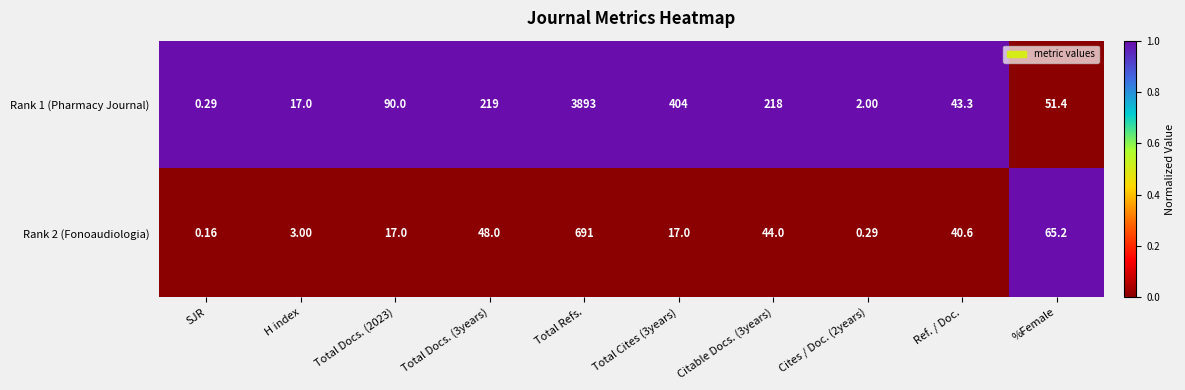

At Total Refs., list the series in order from largest to smallest.

Rank 1 (Pharmacy Journal), Rank 2 (Fonoaudiologia)